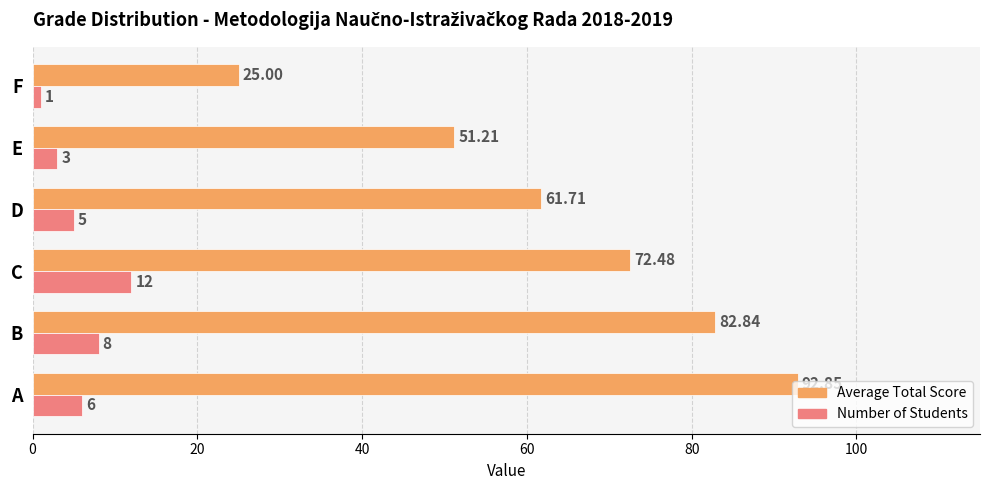

List the series in order of their peak value, lowest first.

Number of Students, Average Total Score